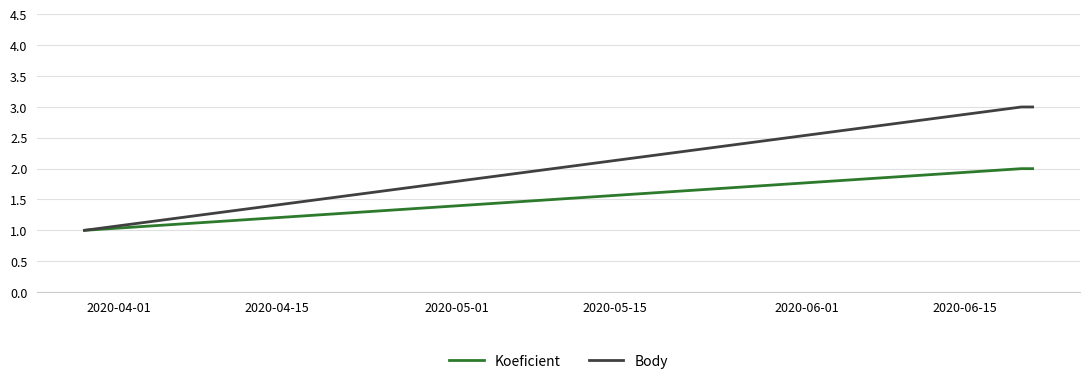

How many values in the Koeficient series are below 2?

1